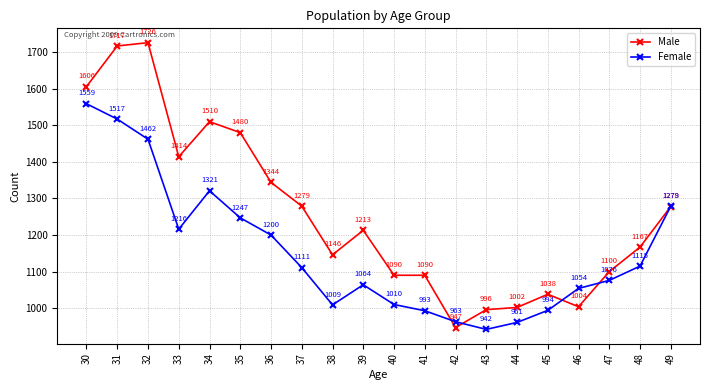

Rank the series by their maximum value, from lowest to highest.

Female, Male